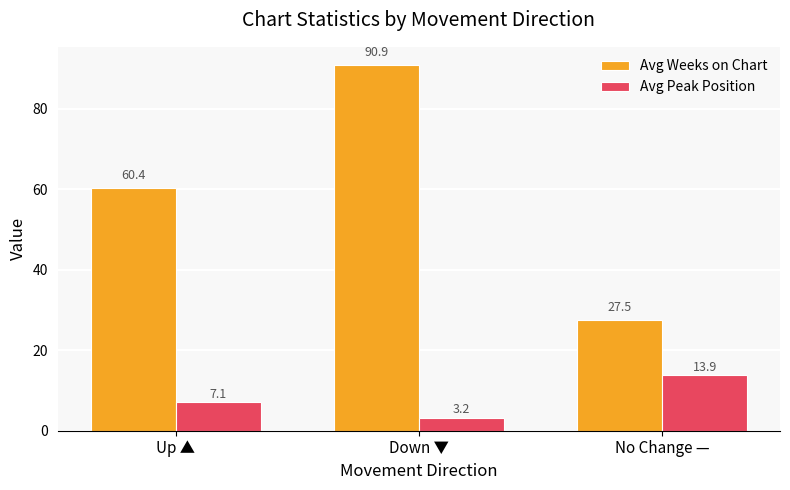

Which category has the lowest value across all series?

Down ▼